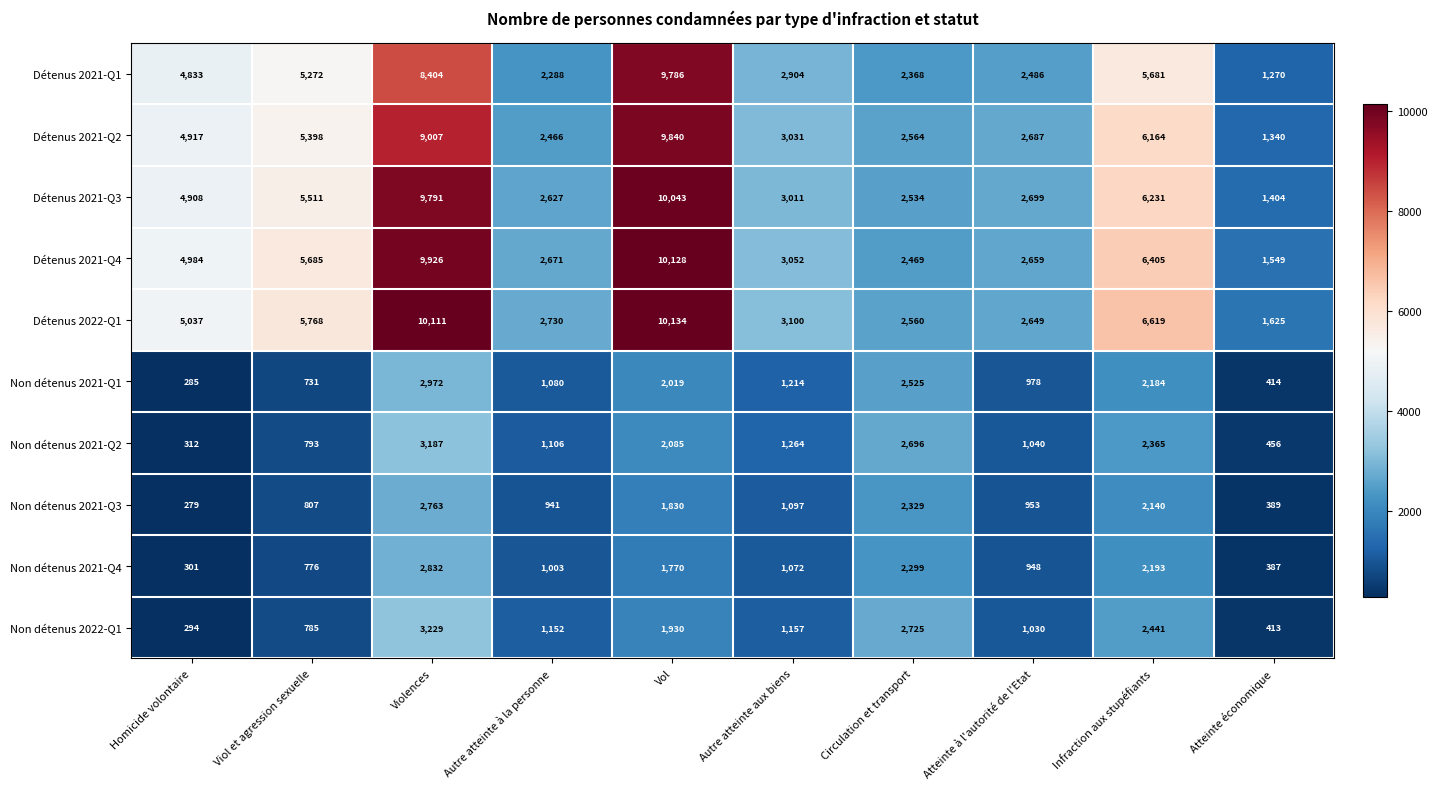

How many distinct data groups are displayed?

10